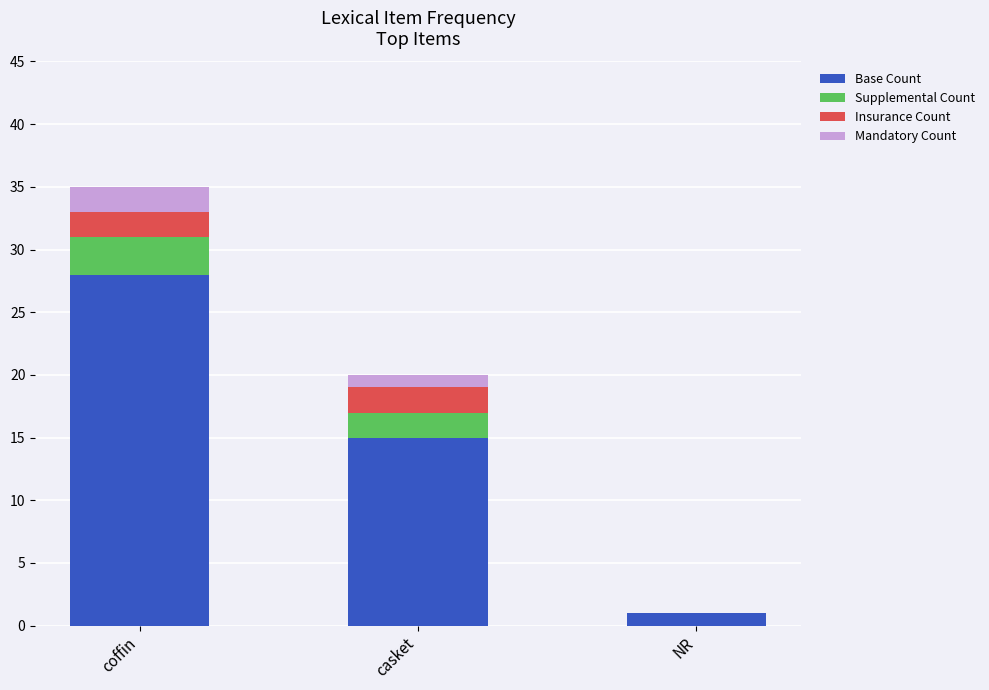

The value of Base Count at coffin is 41. True or false?

False